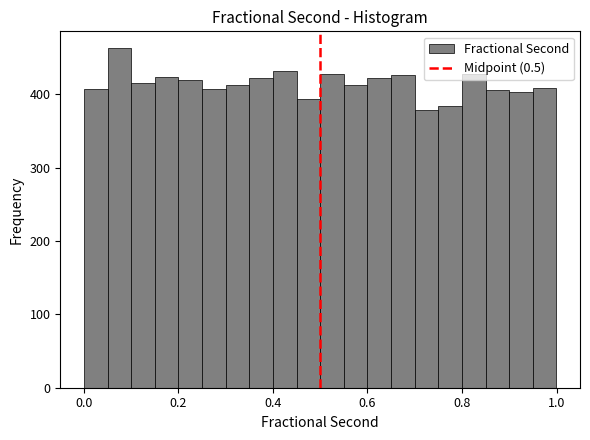

Around what value on the x-axis is the tallest bar? Give the approximate position of its centre, as read against the axis.

0.08